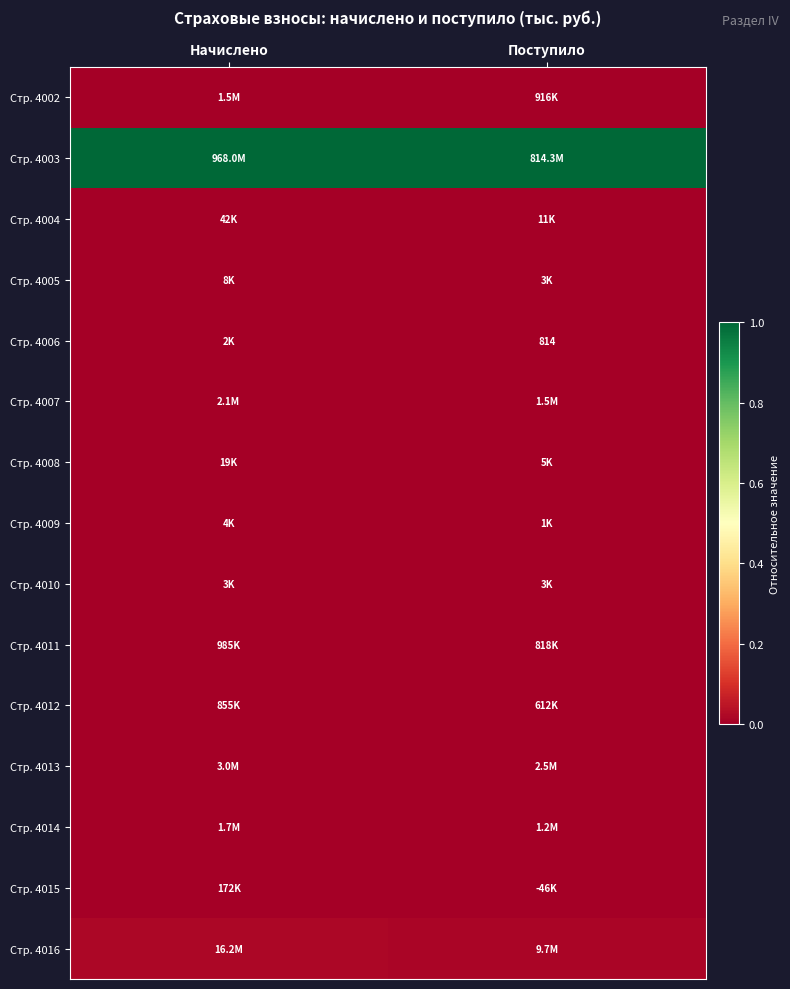

Is the value of Стр. 4010 at Начислено greater than the value of Стр. 4007 at Поступило?

No